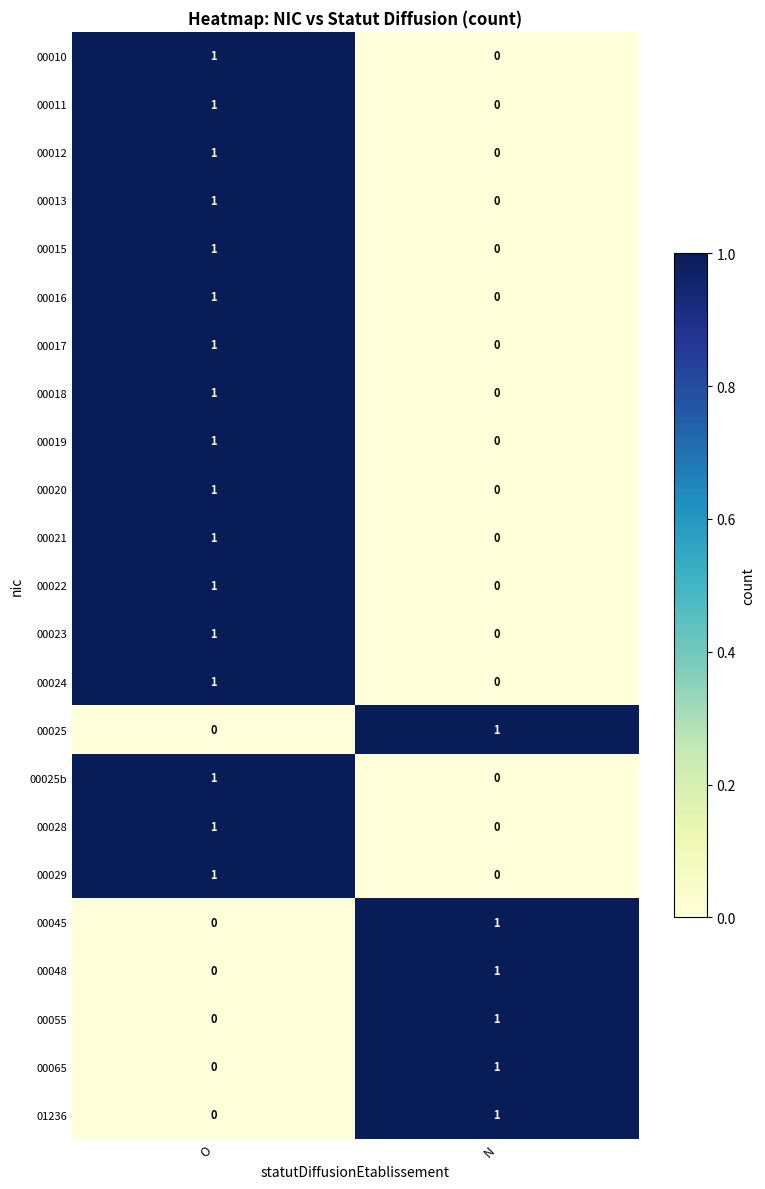

Is it true that 00048 equals 1 at N?

True